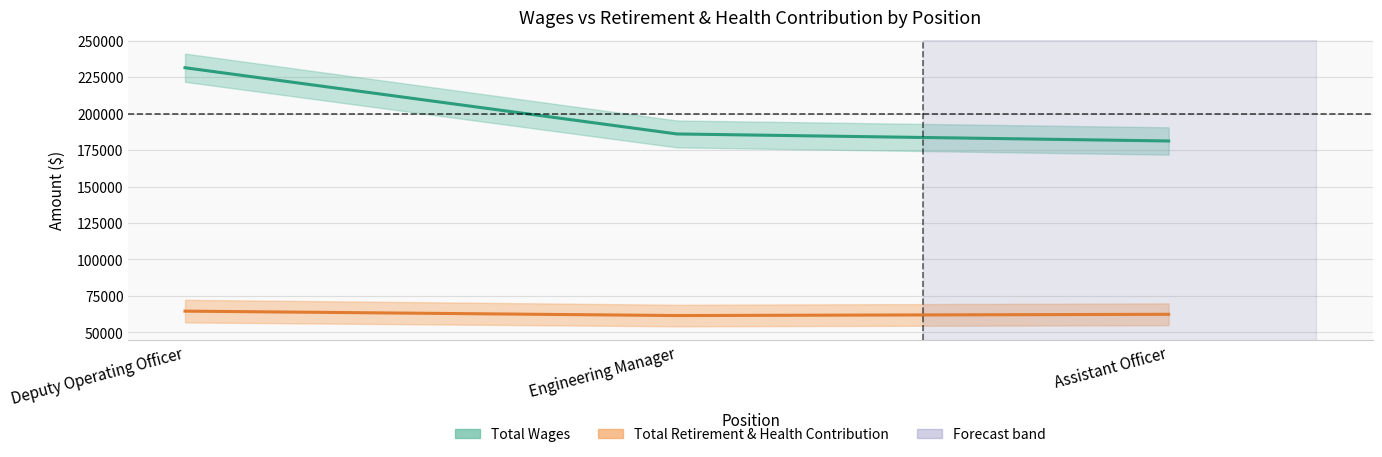

How many series are shown in this chart?

2